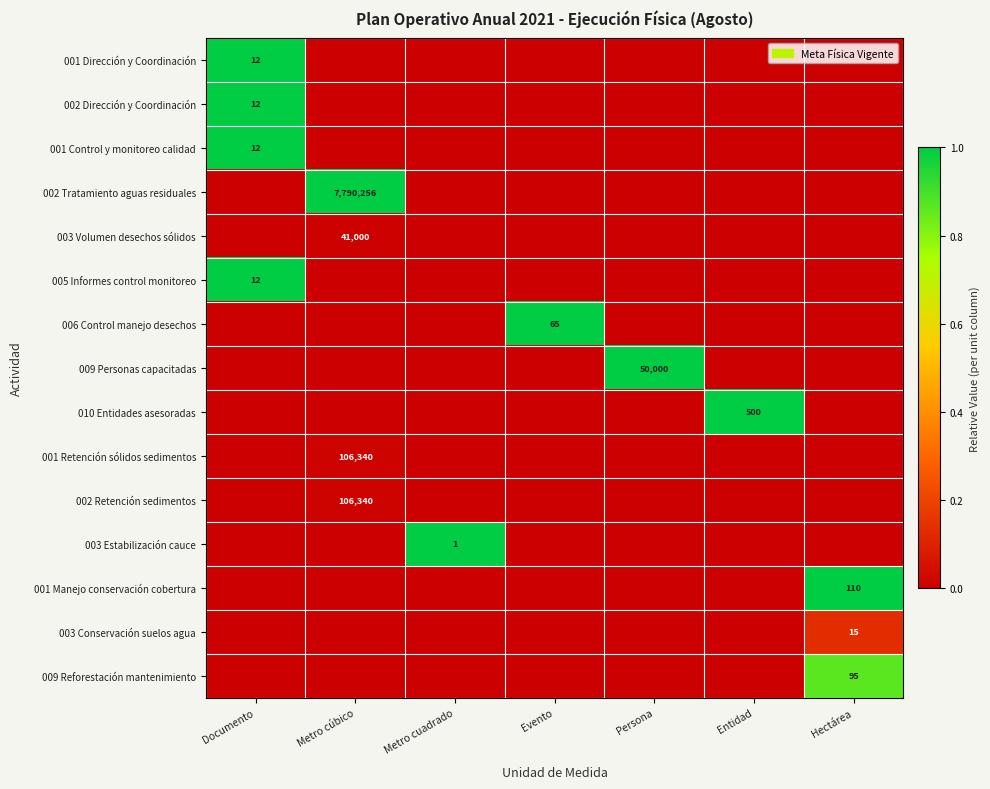

True or false: 003 Volumen desechos sólidos has a value of 0.0 at Documento.

True